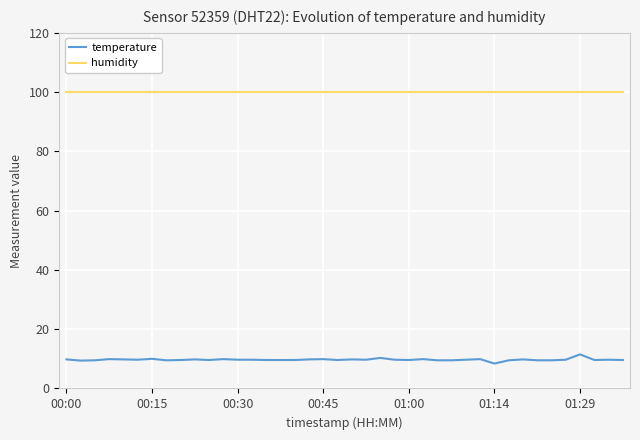

List the series in order of their overall mean, highest first.

humidity, temperature